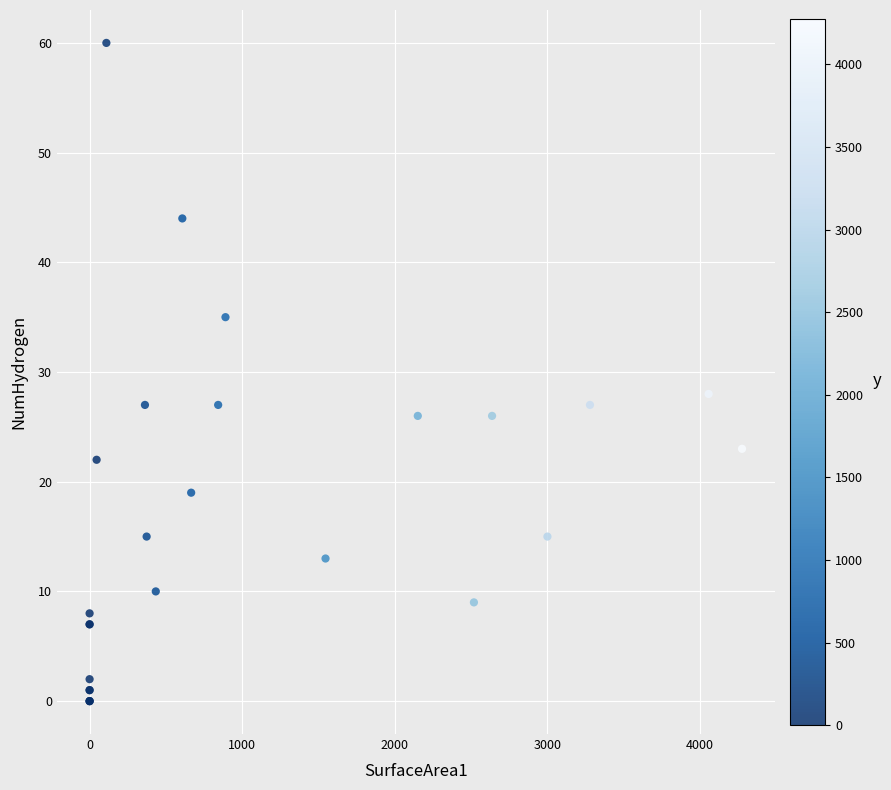

What Y value in the scatter plot is closest to 30?

28